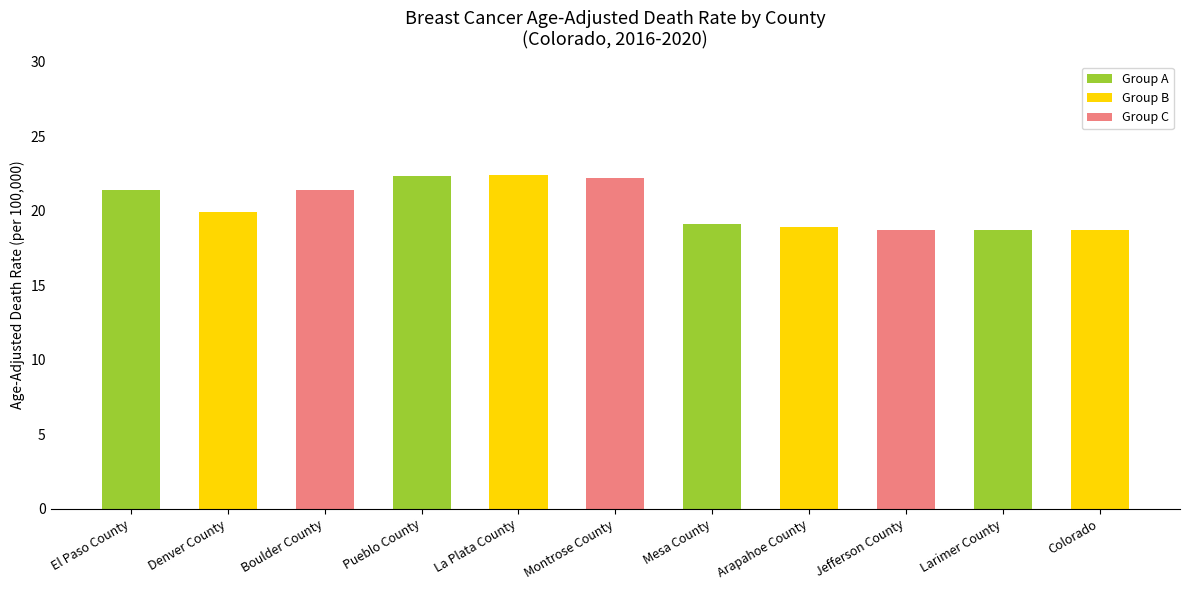

True or false: the data shows 21.4 at El Paso County.

True